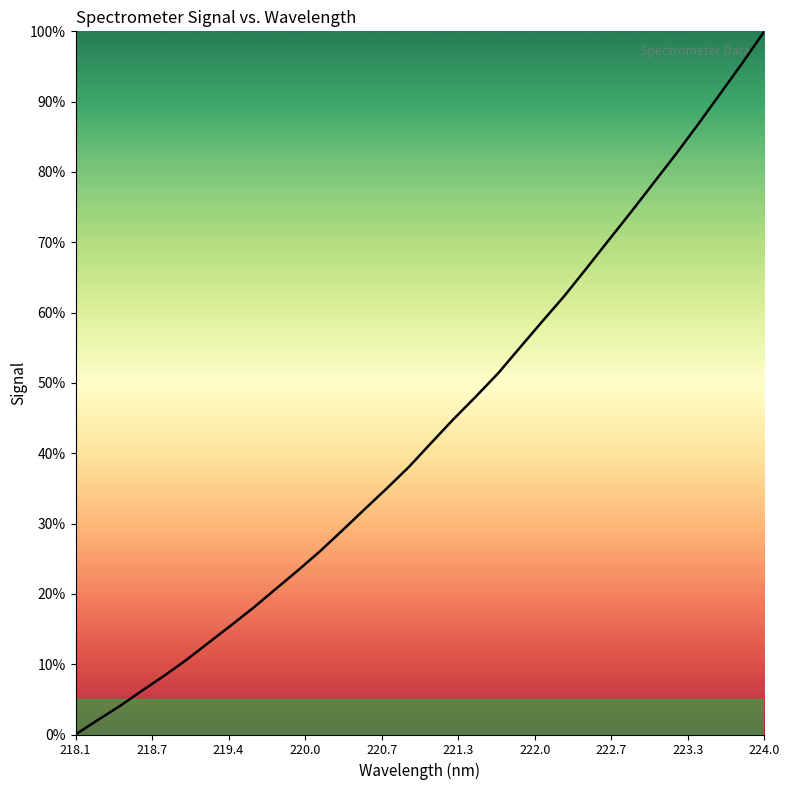

What is the maximum value shown in the chart?

100.0